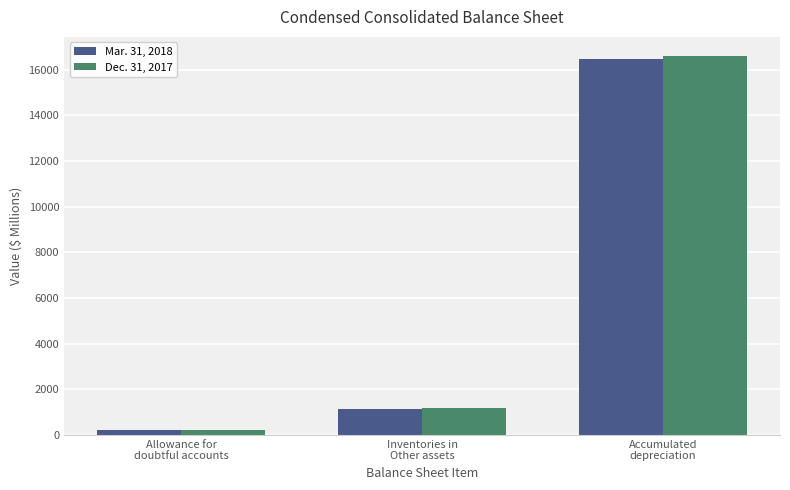

Is the value of Dec. 31, 2017 at Allowance for
doubtful accounts greater than the value of Mar. 31, 2018 at Accumulated
depreciation?

No